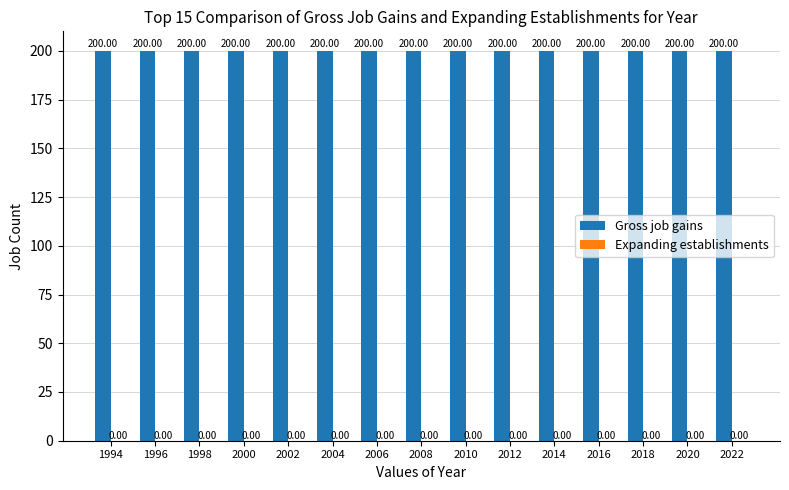

The value of Expanding establishments at 2008 is 0. True or false?

True